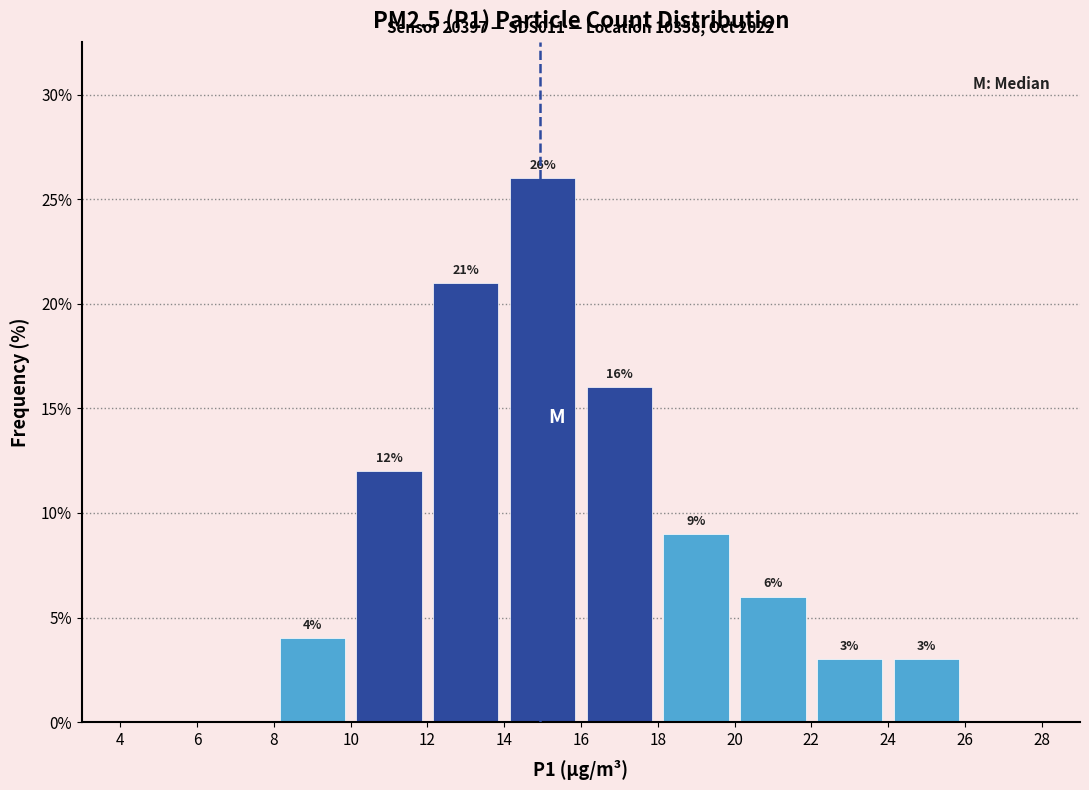

Over which range of the x-axis is the bar tallest?

14 to 16